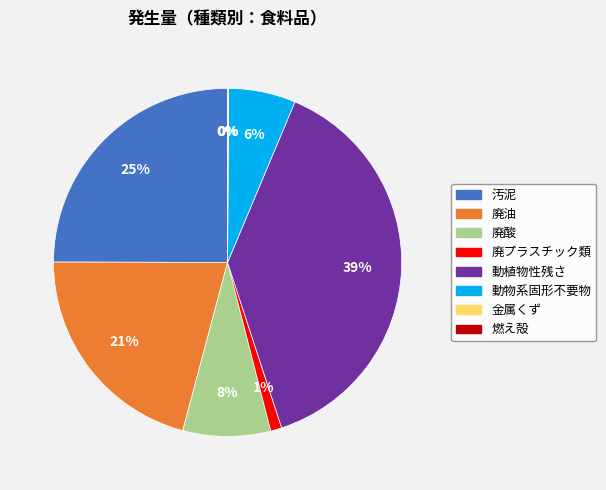

Is it true that 動植物性残さ is 39% of the pie?

True